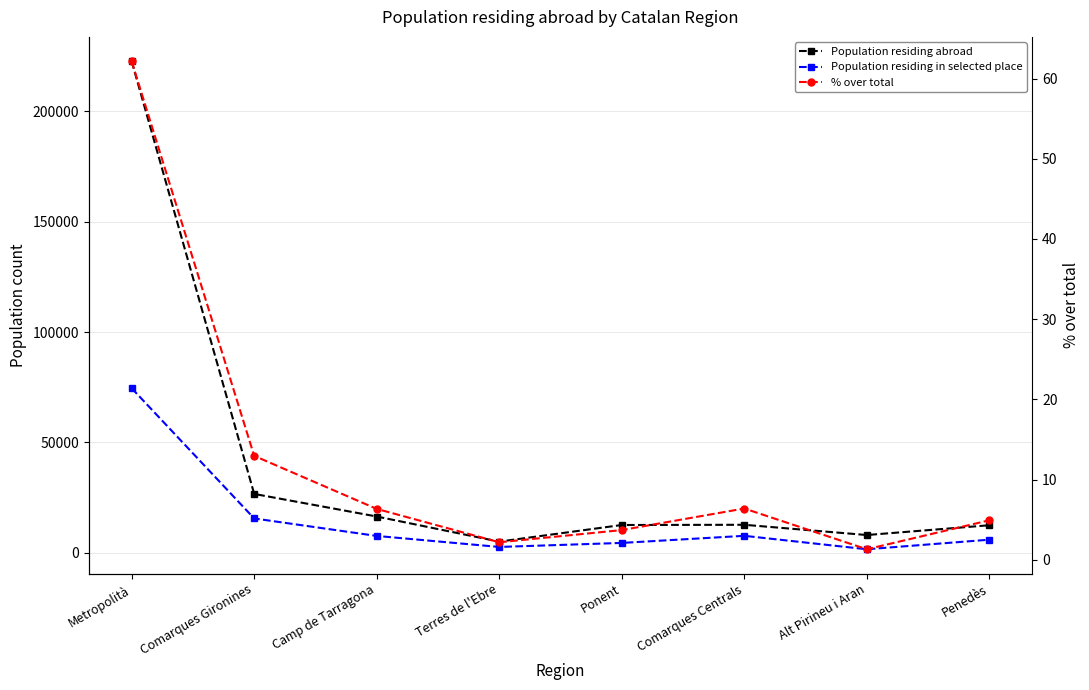

Does the chart display data point markers on the line(s)?

Yes